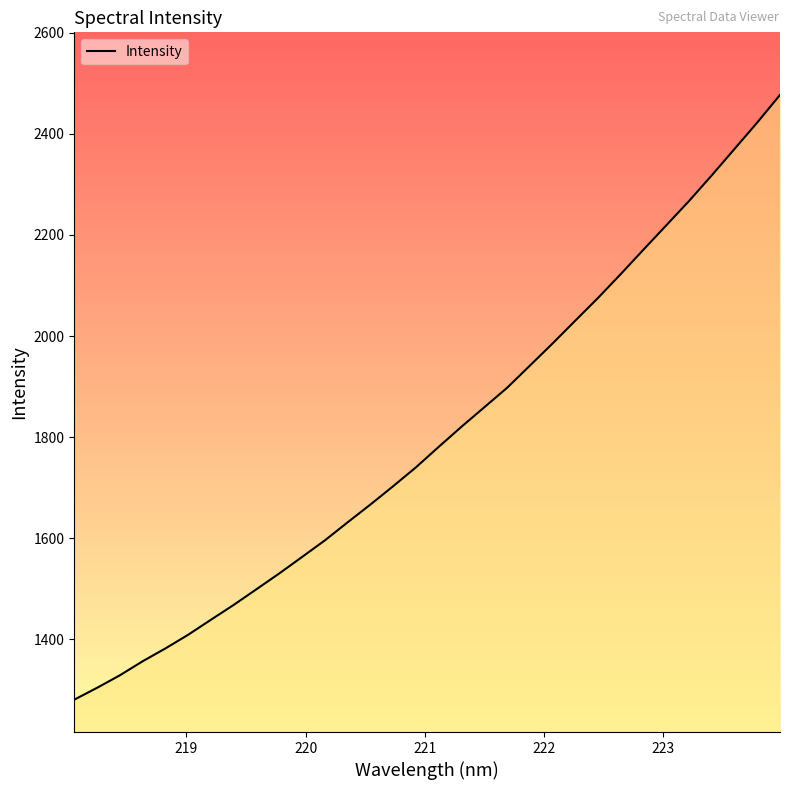

What is the smallest value displayed?

1280.8